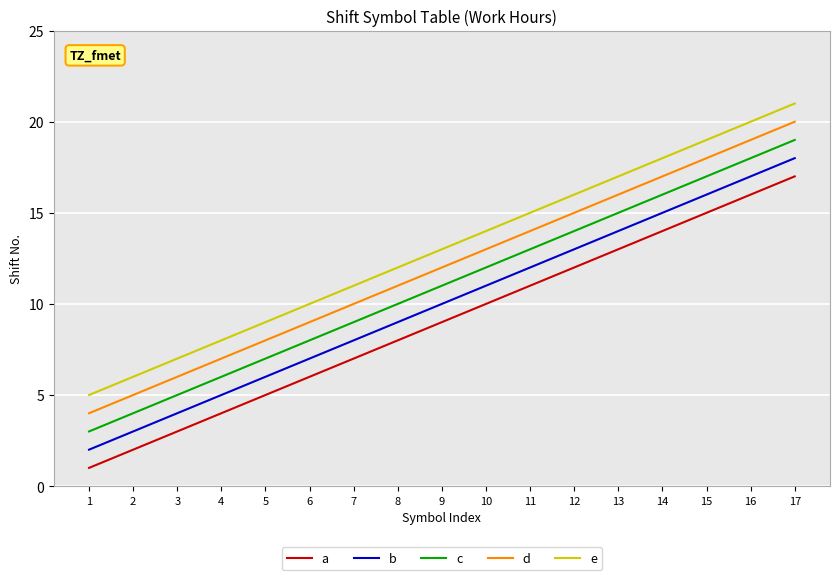

What is the total value across all series at 5?

35